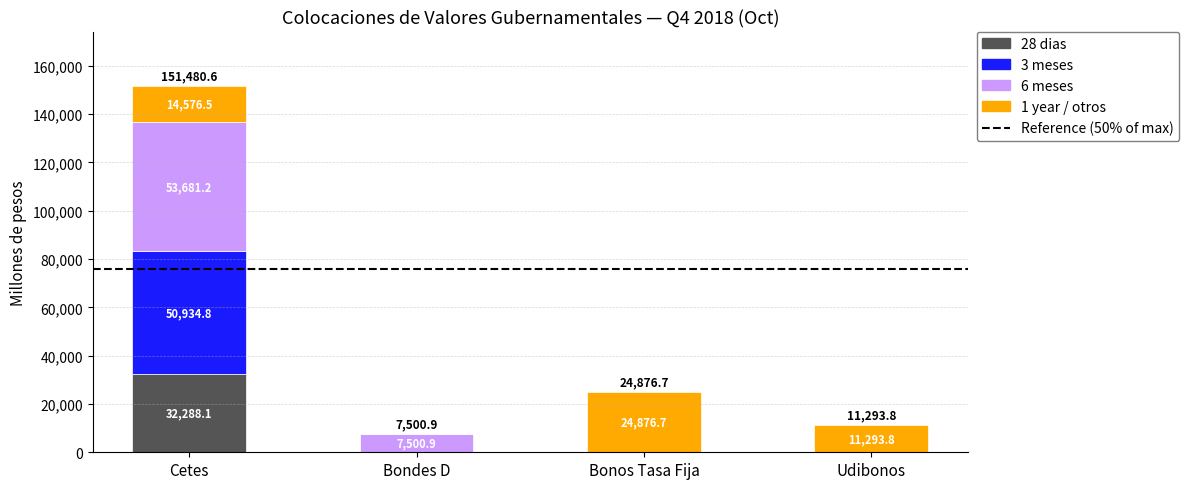

Which category has the highest value in the 28 dias series?

Cetes